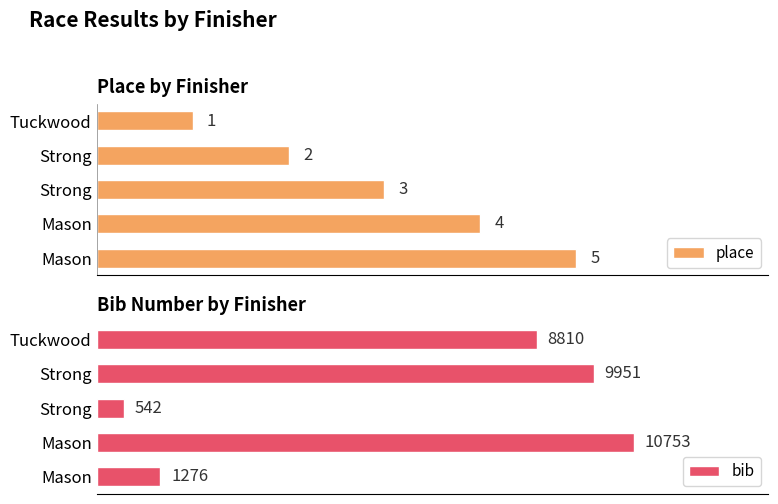

Which series has the largest total across all categories?

bib